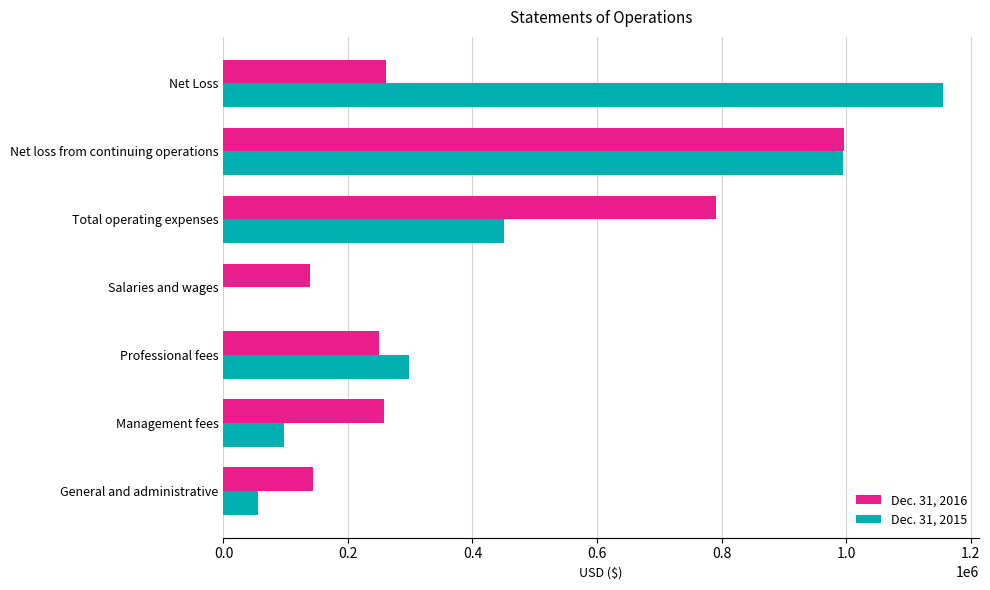

What is the maximum value shown in the chart?

1155176